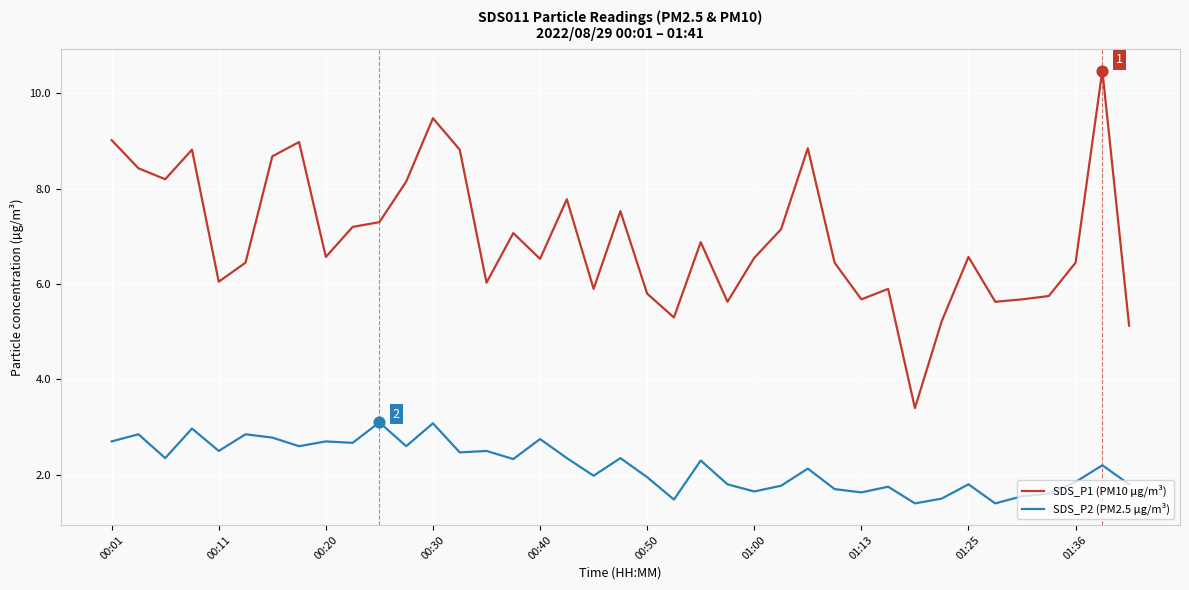

What are all the series names shown in the legend?

SDS_P1 (PM10 µg/m³), SDS_P2 (PM2.5 µg/m³)